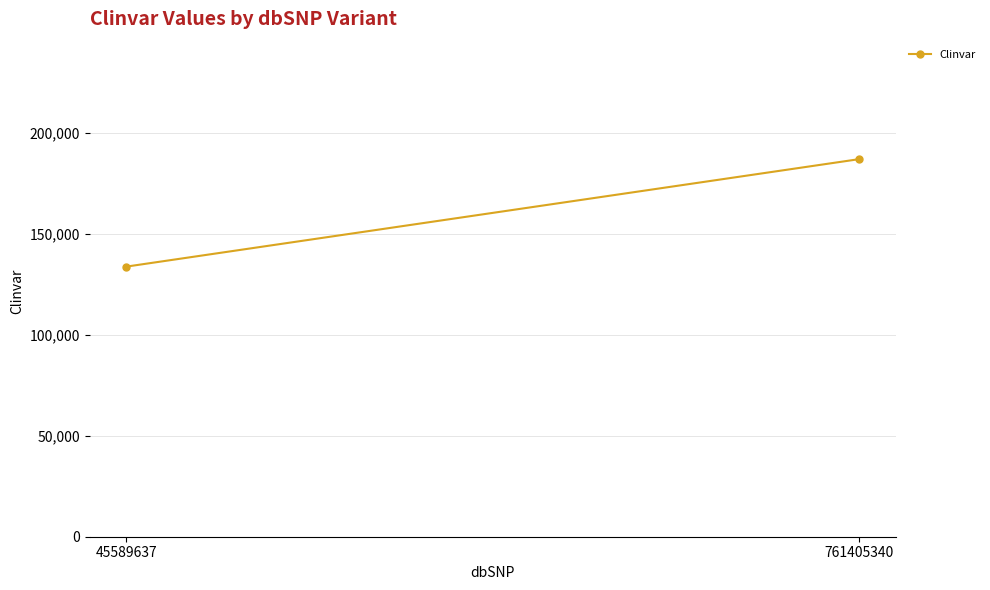

Reading left to right, extract all data points from this chart.

45589637=133752	761405340=186989